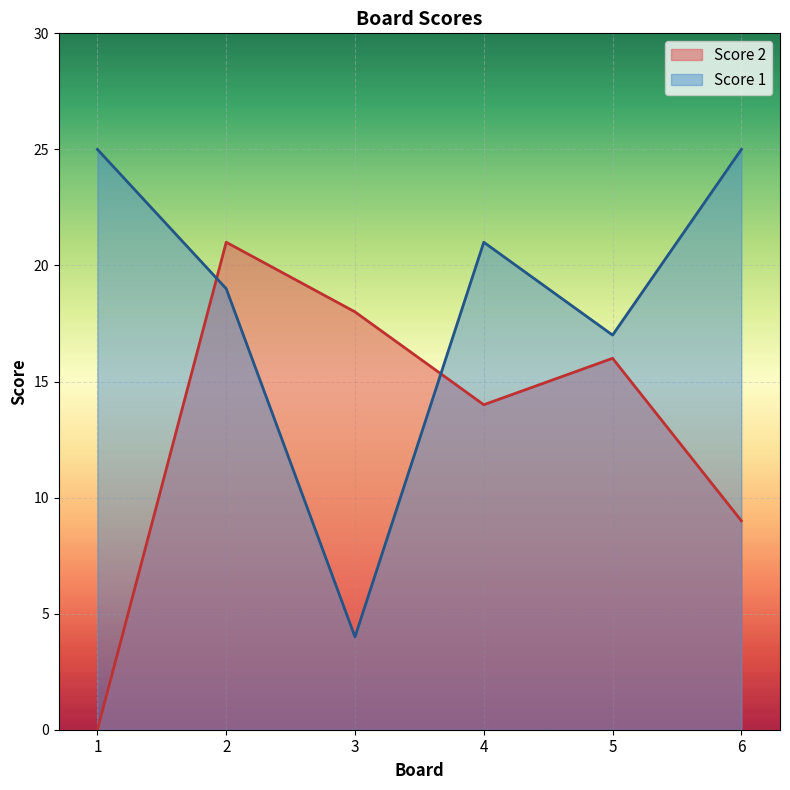

What is the value of the Score 2 point at the 4th from the left?

14